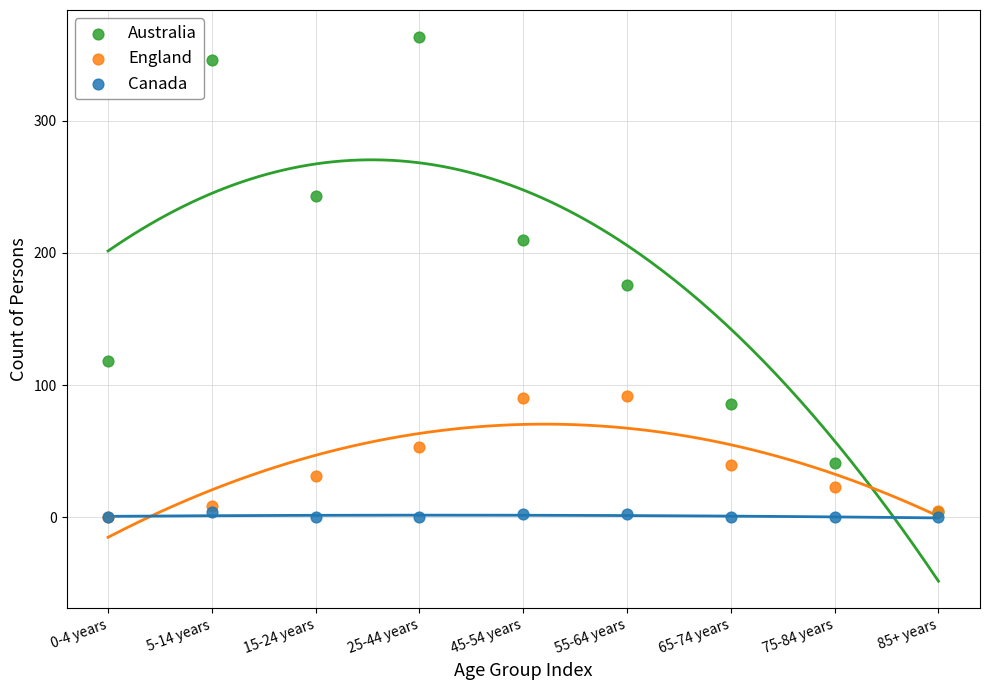

In the Australia series, what Y value is closest to 183?

176